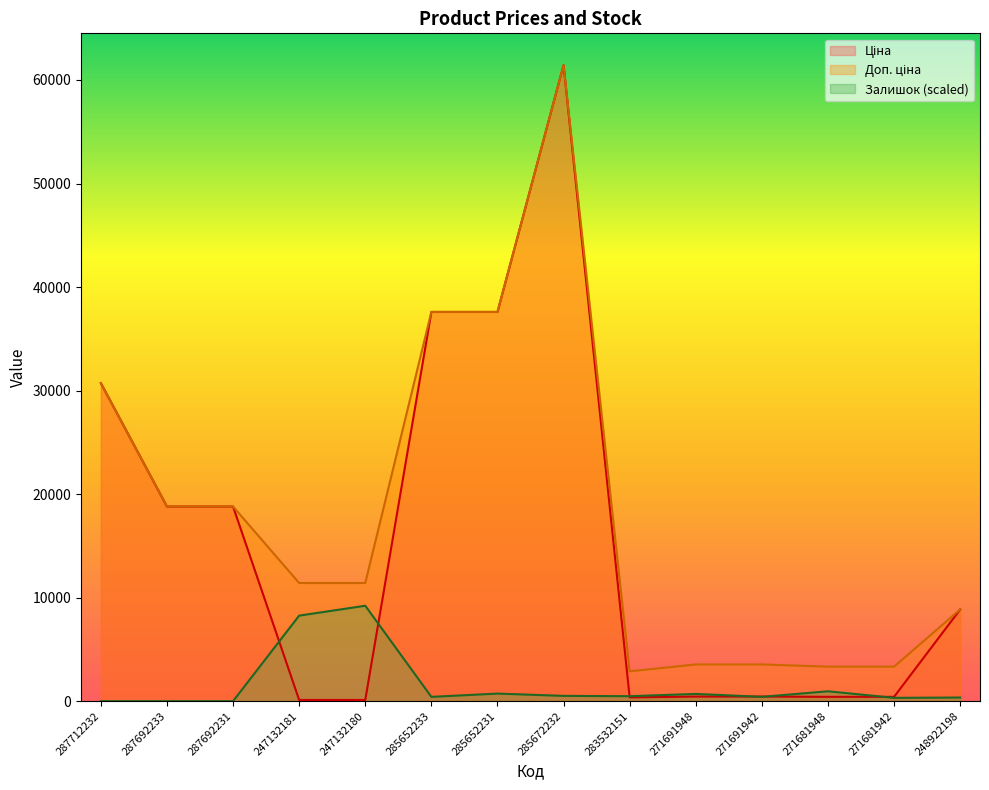

At 285672232, list the series in order from largest to smallest.

Ціна, Доп. ціна, Залишок